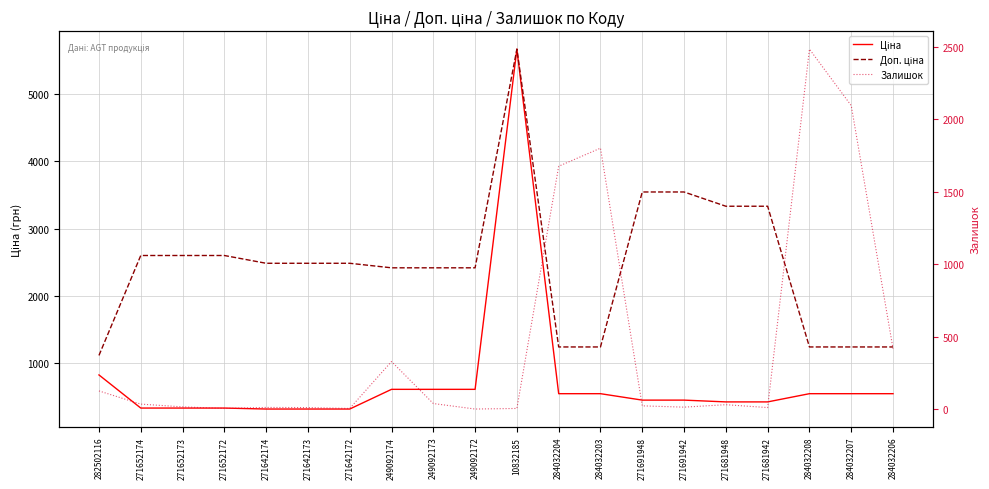

Reading right to left, list all the values displayed in this chart.

Ціна: 284032206=539.0	284032207=539.0	284032208=539.0	271681942=416.6	271681948=416.6	271691942=443.1	271691948=443.1	284032203=539.0	284032204=539.0	10832185=5673.8	249092172=603.7	249092173=603.7	249092174=603.7	271642172=310.3	271642173=310.3	271642174=310.3	271652172=324.8	271652173=324.8	271652174=324.8	282502116=818.5
Доп. ціна: 284032206=1235.4	284032207=1235.4	284032208=1235.4	271681942=3332.5	271681948=3332.5	271691942=3545.0	271691948=3545.0	284032203=1235.4	284032204=1235.4	10832185=5673.8	249092172=2414.8	249092173=2414.8	249092174=2414.8	271642172=2482.4	271642173=2482.4	271642174=2482.4	271652172=2598.3	271652173=2598.3	271652174=2598.3	282502116=1109.2
Залишок: 284032206=417.0	284032207=2096.0	284032208=2486.0	271681942=10.0	271681948=30.0	271691942=13.0	271691948=22.0	284032203=1802.0	284032204=1677.0	10832185=4.0	249092172=0.0	249092173=38.0	249092174=328.0	271642172=4.0	271642173=10.0	271642174=11.0	271652172=4.0	271652173=15.0	271652174=34.0	282502116=125.0